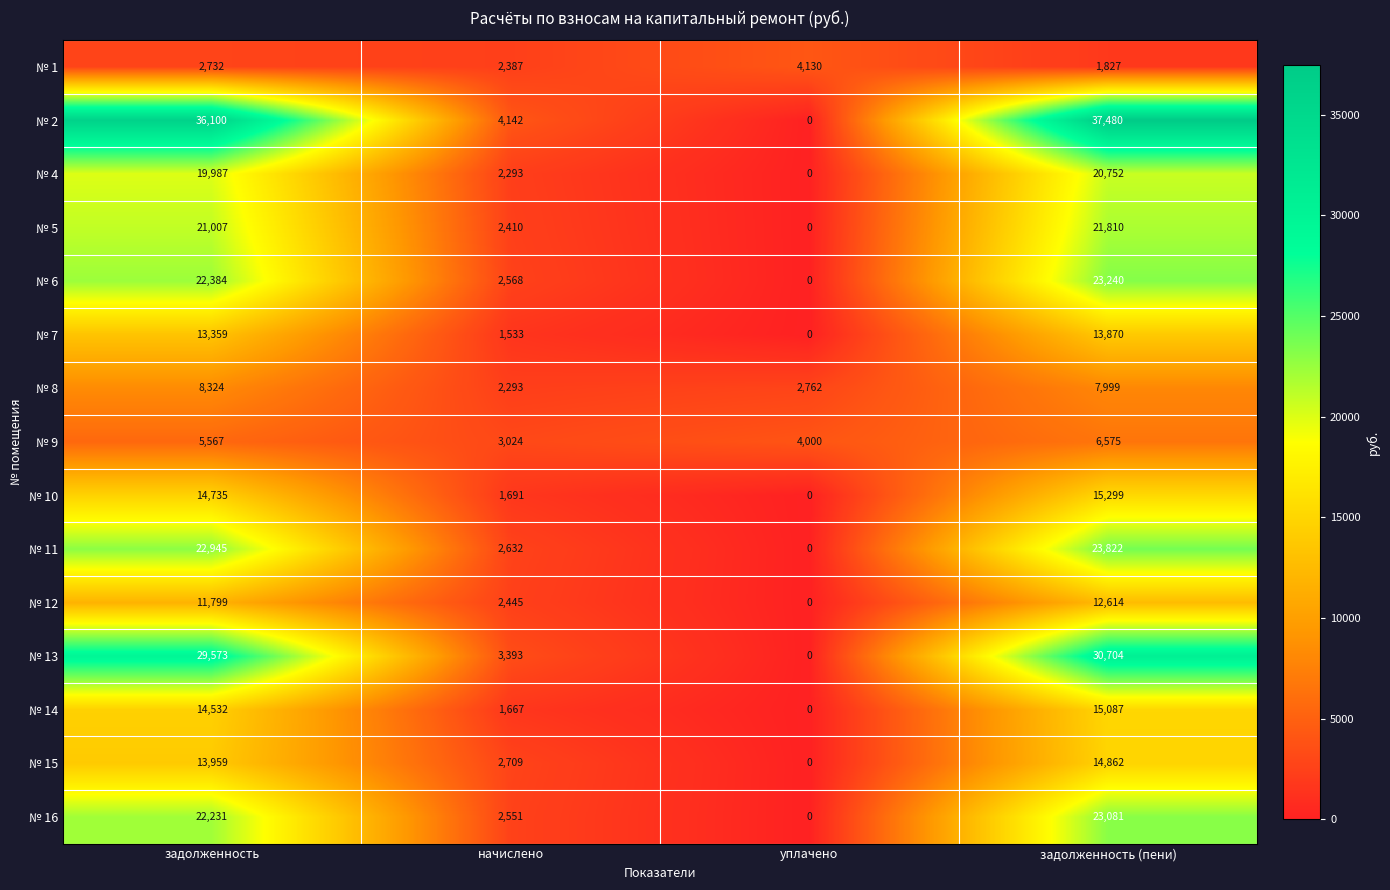

Between задолженность and задолженность (пени), which series saw the biggest shift?

№ 2